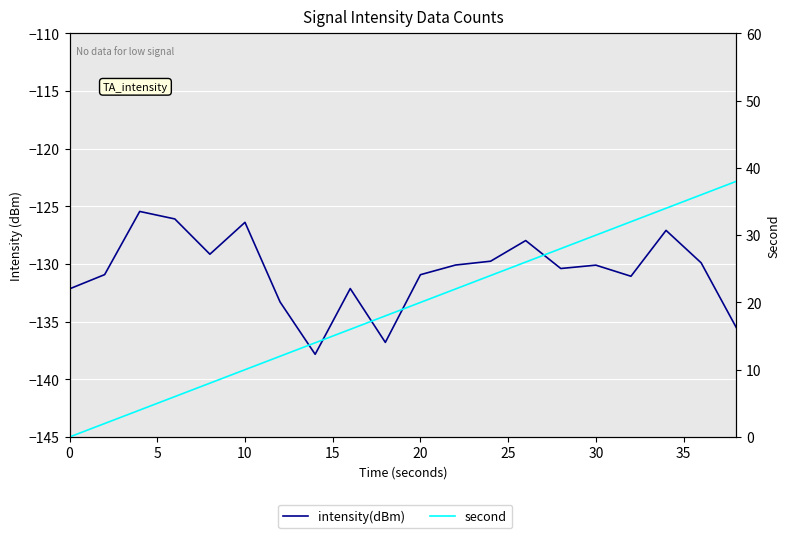

Is the value of intensity(dBm) at 17 greater than the value of second at 10?

No